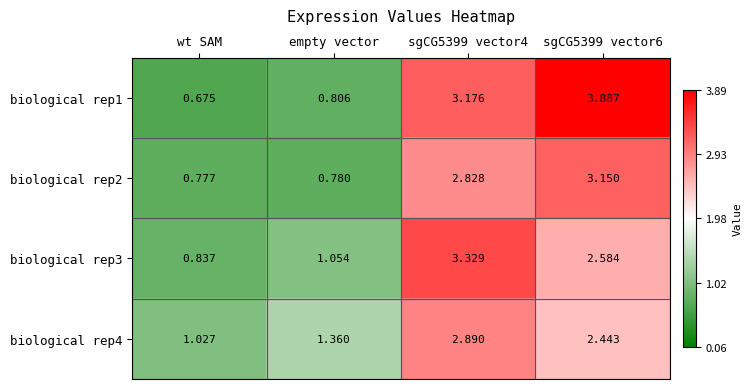

Is the value of biological rep3 at wt SAM greater than the value of biological rep1 at empty vector?

Yes